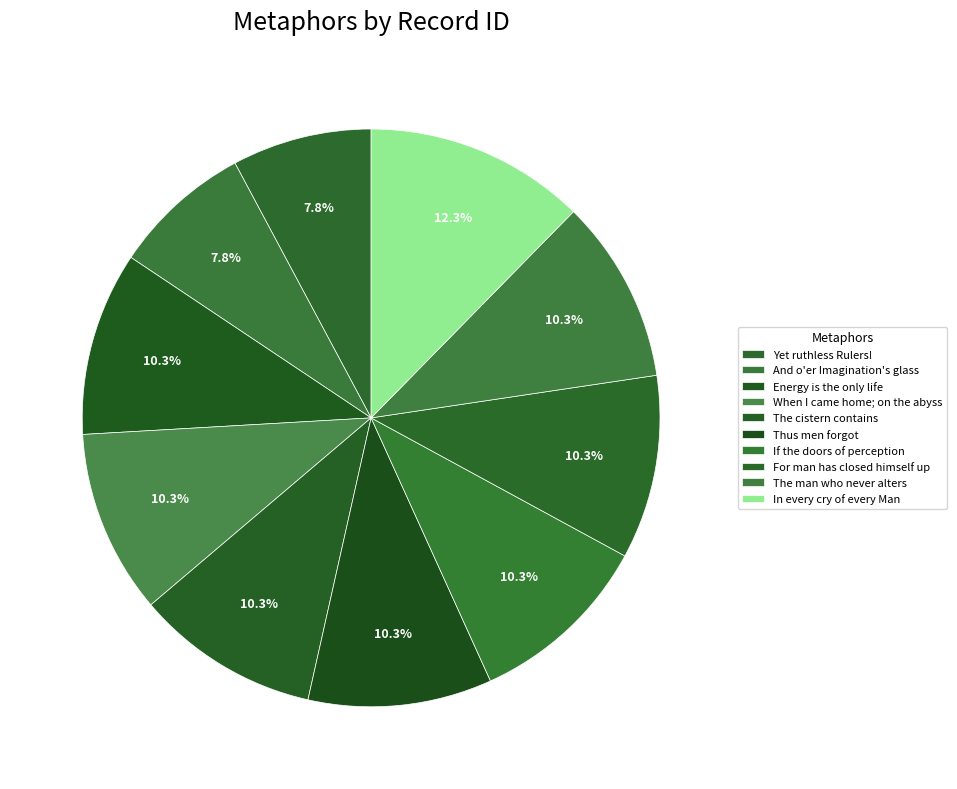

To the nearest percent, what portion does When I came home; on the abyss represent?

10%